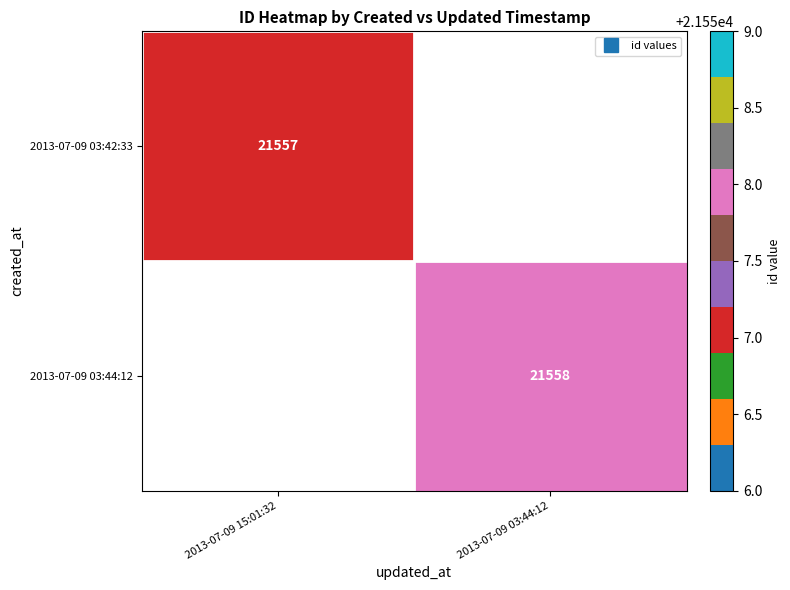

At how many categories does at least one series exceed 21557?

1